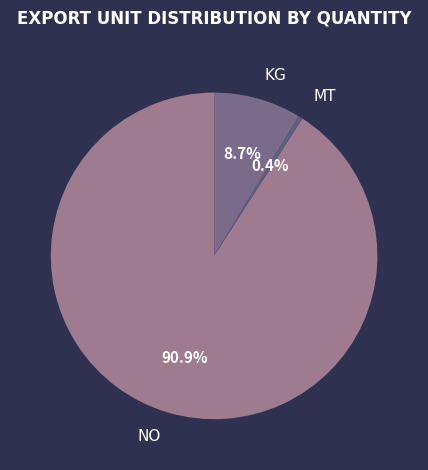

How many segments does this pie chart have?

3